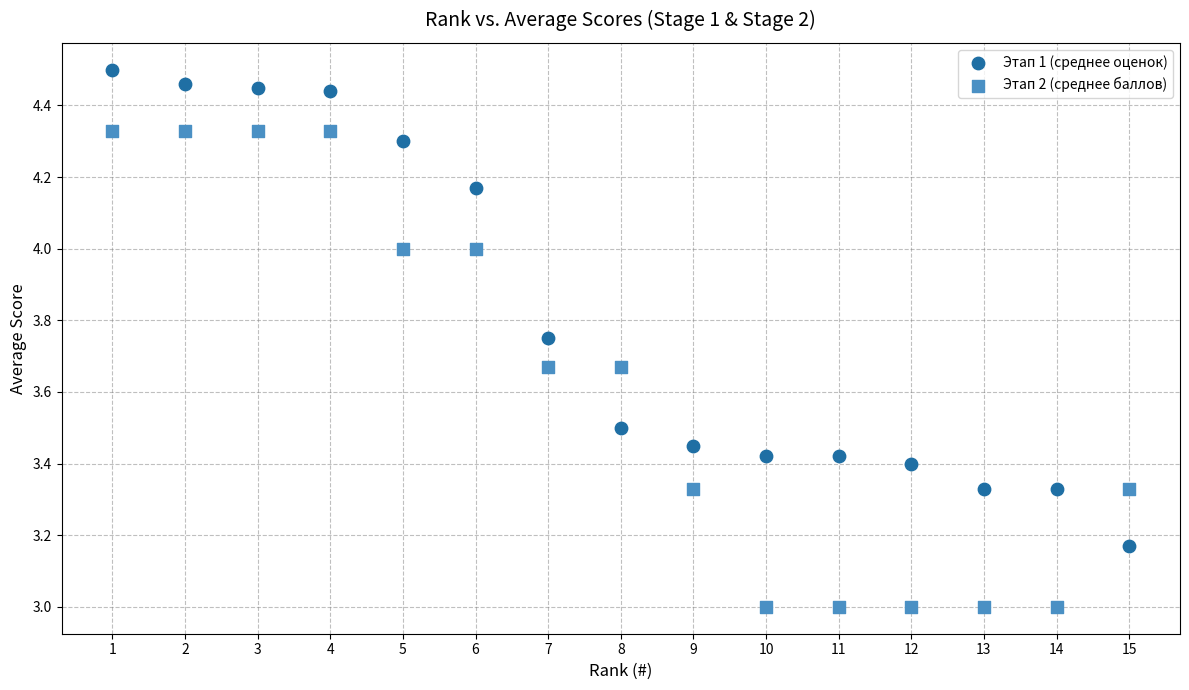

Which series reaches the maximum Y coordinate?

Этап 1 (среднее оценок)